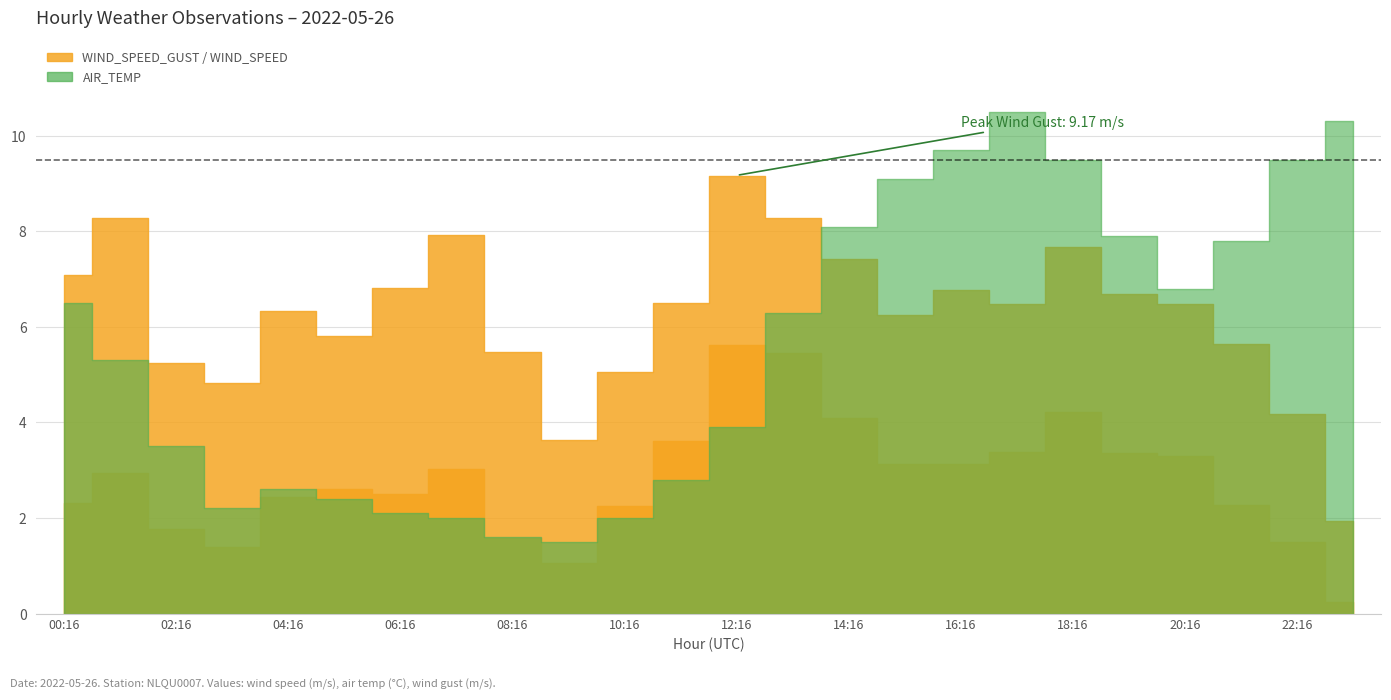

Reading left to right, extract all data points from this chart.

WIND_SPEED: 2.3	2.9	1.8	1.4	2.4	2.6	2.5	3.0	1.6	1.1	2.2	3.6	5.6	5.4	4.1	3.1	3.1	3.4	4.2	3.4	3.3	2.3	1.5	0.2
AIR_TEMP: 6.5	5.3	3.5	2.2	2.6	2.4	2.1	2.0	1.6	1.5	2.0	2.8	3.9	6.3	8.1	9.1	9.7	10.5	9.5	7.9	6.8	7.8	9.5	10.3
WIND_SPEED_GUST: 7.1	8.3	5.2	4.8	6.3	5.8	6.8	7.9	5.5	3.6	5.1	6.5	9.2	8.3	7.4	6.2	6.8	6.5	7.7	6.7	6.5	5.6	4.2	1.9